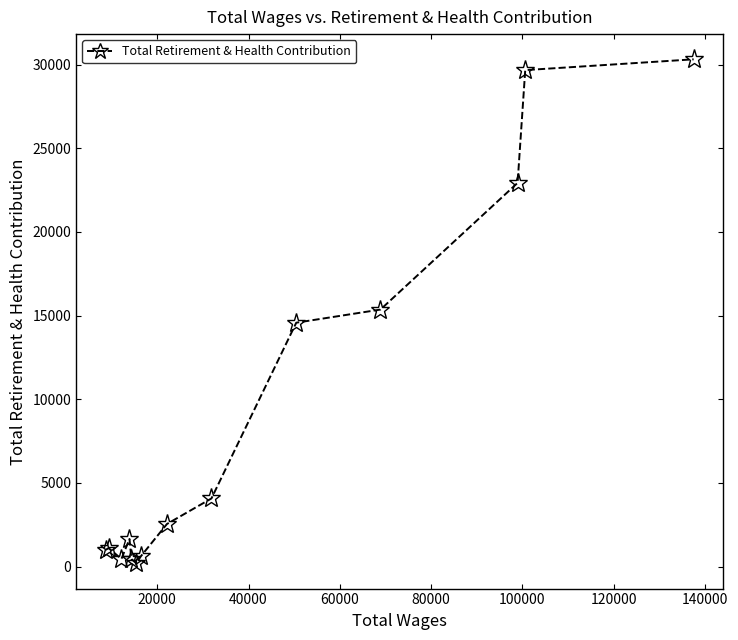

What is the sum of all values?

124949